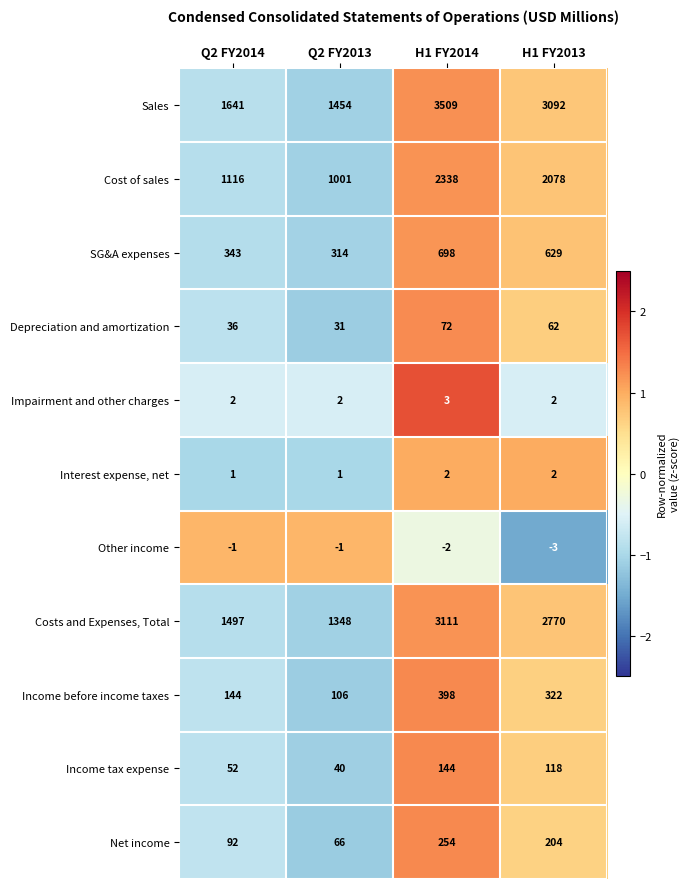

What is the sum of the Depreciation and amortization values at Q2 FY2013 and H1 FY2014?

103